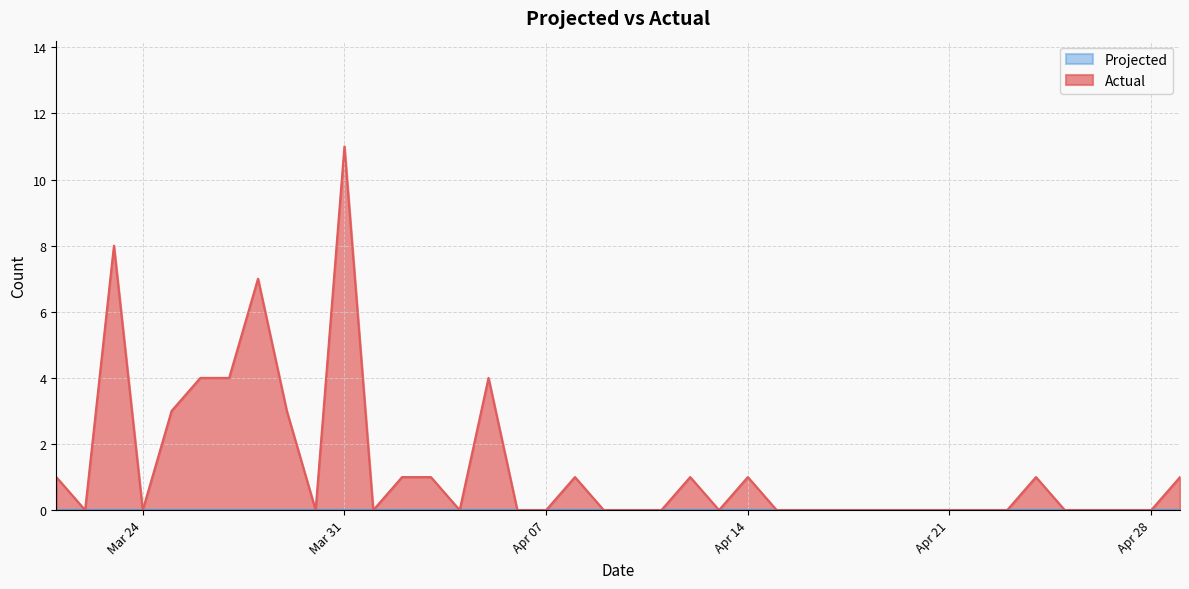

Which category has the highest value across all series?

Mar 31